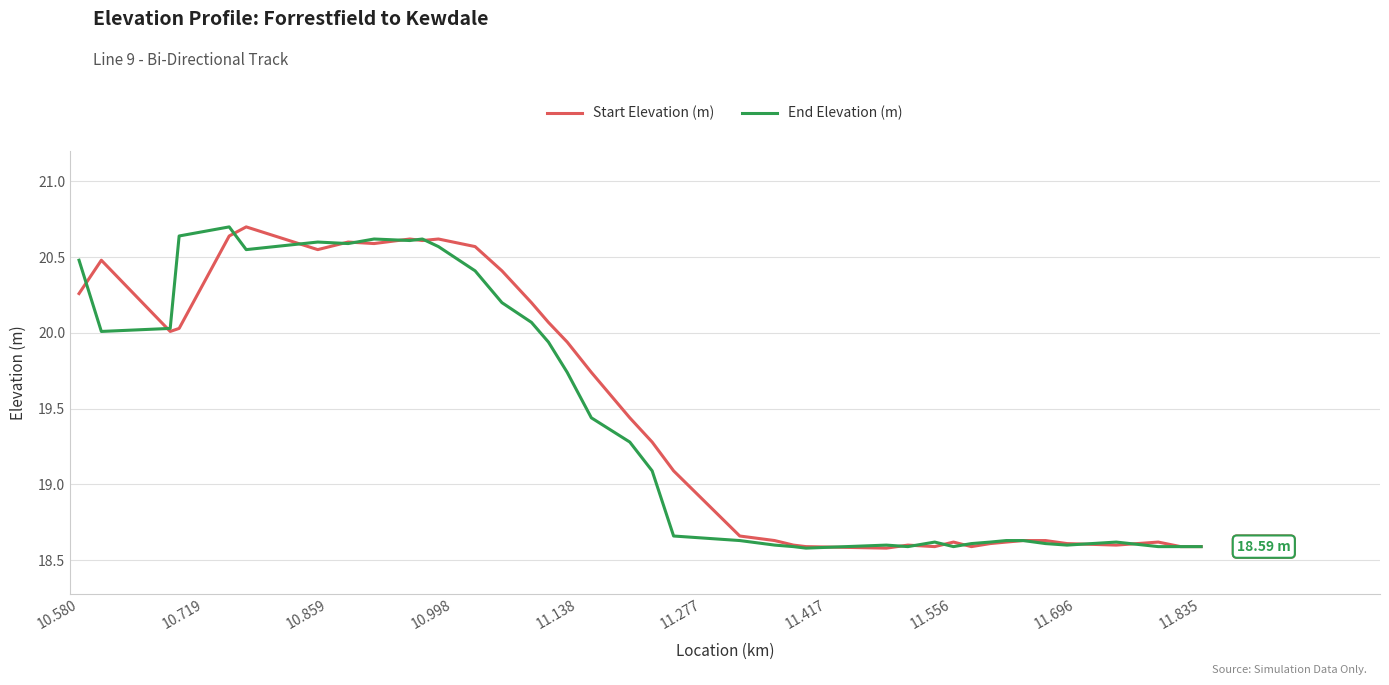

What are all the series names shown in the legend?

Start Elevation (m), End Elevation (m)